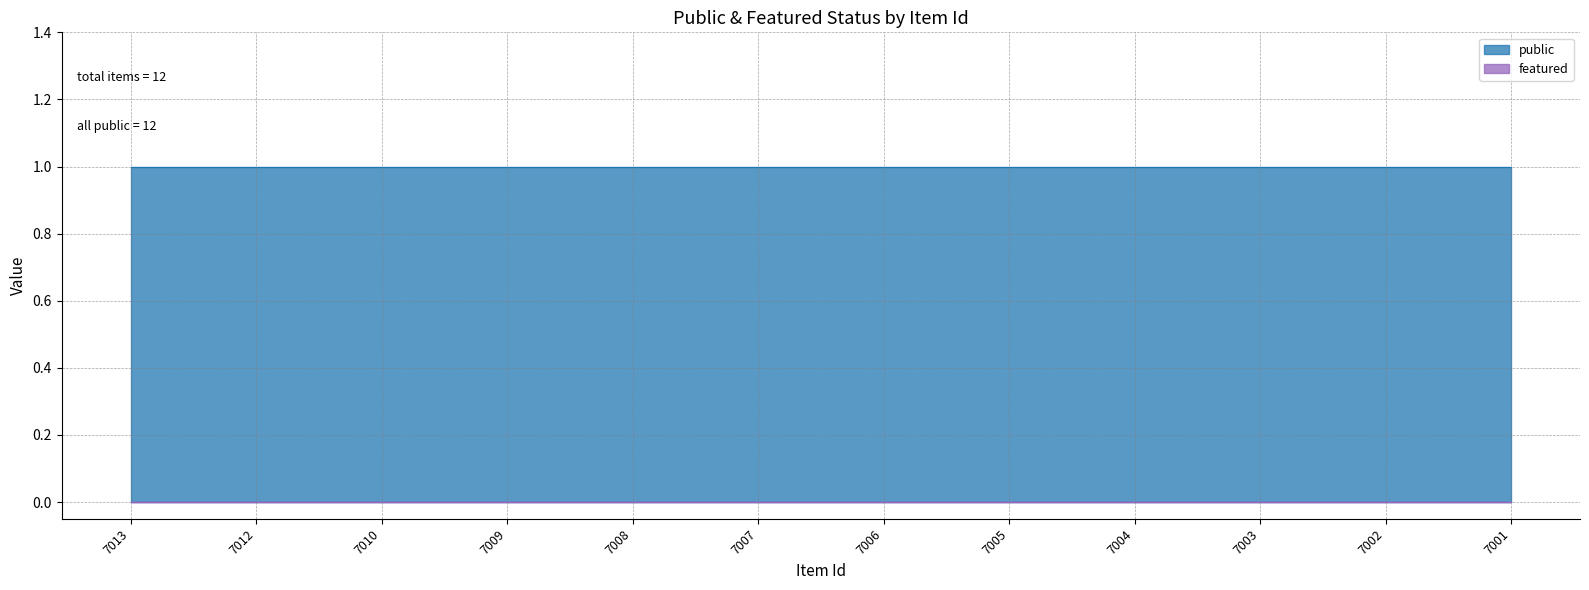

Does the chart have visible grid lines?

Yes